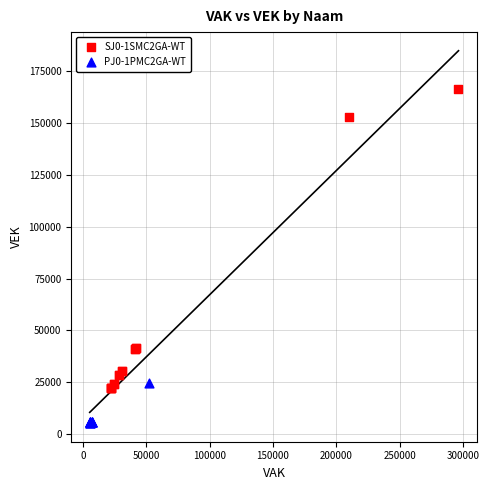

Which series reaches the maximum Y coordinate?

SJ0-1SMC2GA-WT